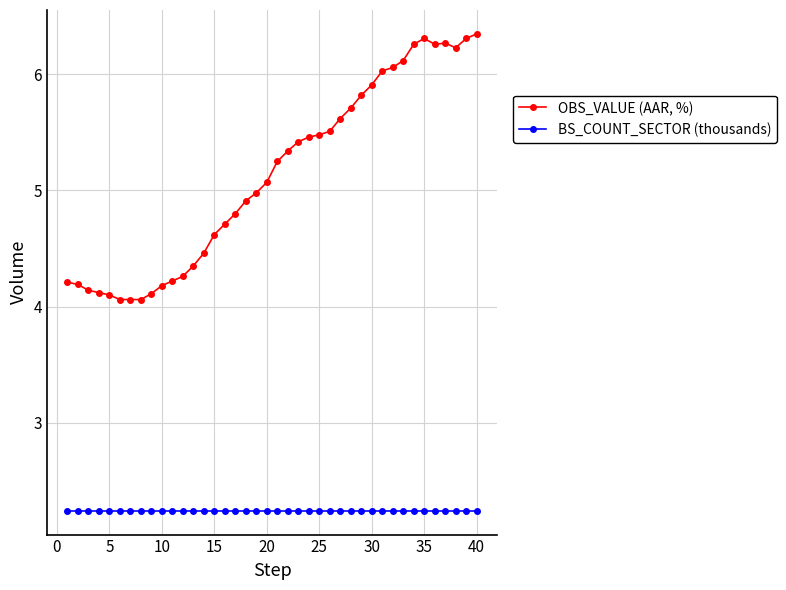

What is the minimum value shown in the chart?

2.2